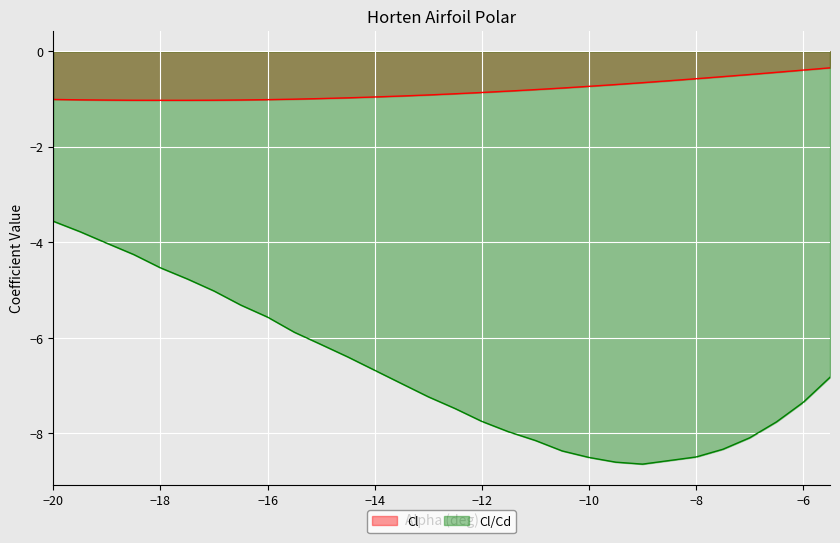

Reading left to right, what are all the values shown in this chart?

Cl: -1.0	-1.0	-1.0	-1.0	-1.0	-1.0	-1.0	-1.0	-1.0	-1.0	-1.0	-1.0	-1.0	-0.9	-0.9	-0.9	-0.9	-0.8	-0.8	-0.8	-0.7	-0.7	-0.7	-0.6	-0.6	-0.5	-0.5	-0.4	-0.4	-0.3
Cl/Cd: -3.6	-3.8	-4.0	-4.3	-4.5	-4.8	-5.0	-5.3	-5.6	-5.9	-6.1	-6.4	-6.7	-7.0	-7.2	-7.5	-7.7	-8.0	-8.1	-8.4	-8.5	-8.6	-8.6	-8.6	-8.5	-8.3	-8.1	-7.8	-7.3	-6.8